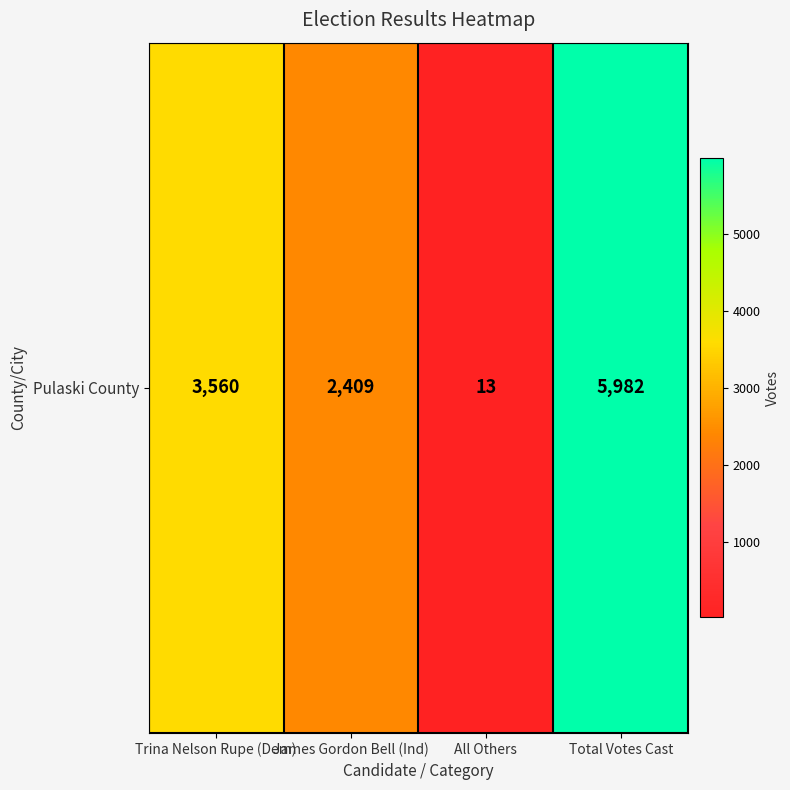

What is the smallest value displayed?

13